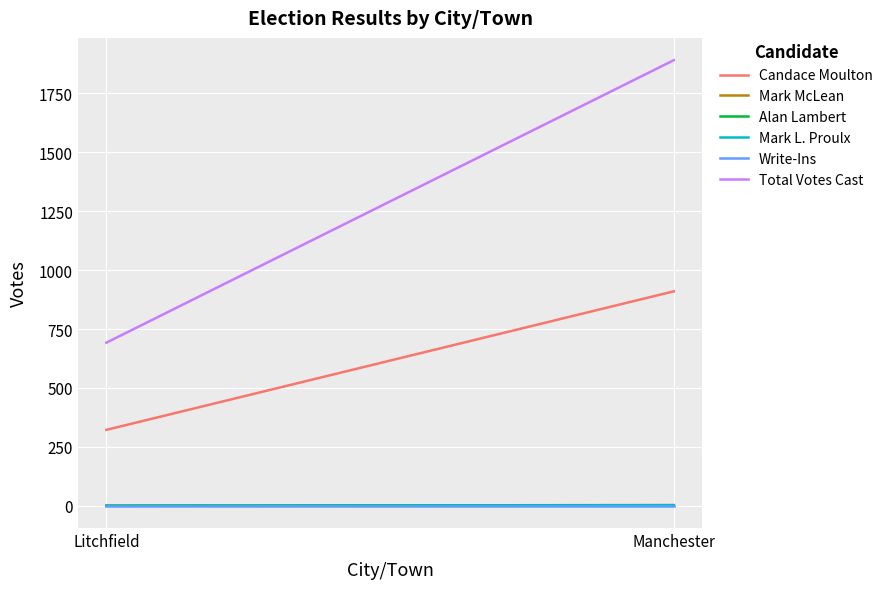

What is the label of the 2nd point from the left?

Manchester